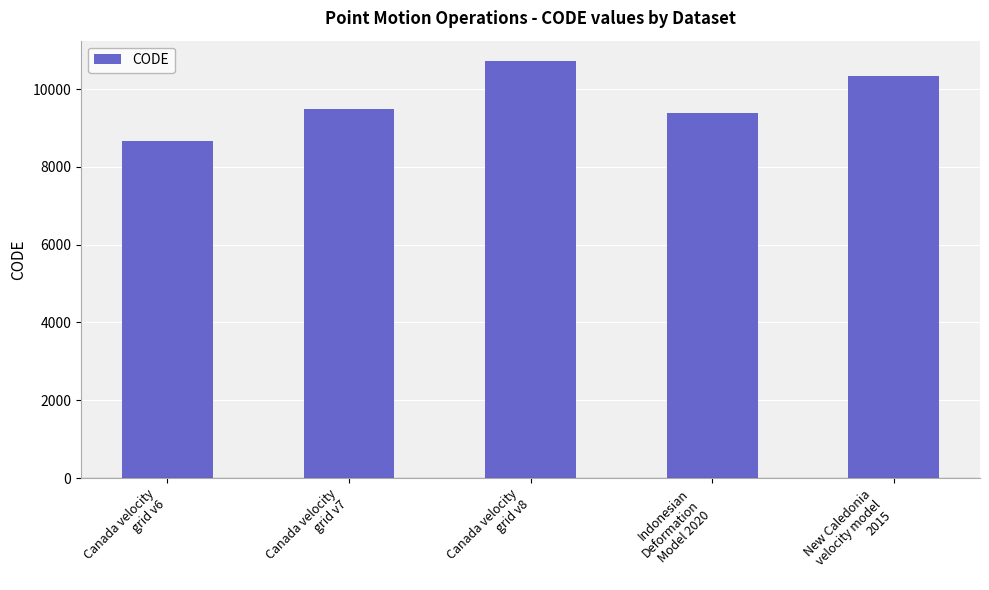

Rank the categories by value from highest to lowest.

Canada velocity
grid v8, New Caledonia
velocity model
2015, Canada velocity
grid v7, Indonesian
Deformation
Model 2020, Canada velocity
grid v6